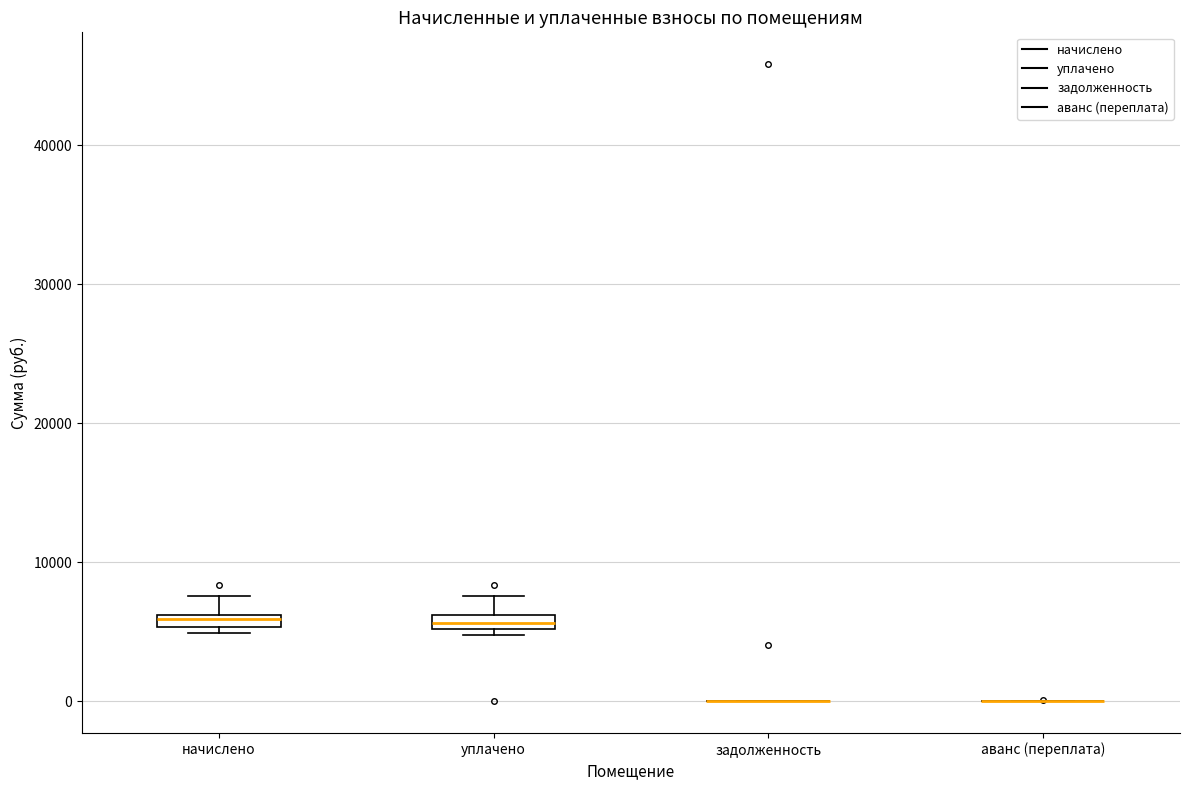

Where does the upper whisker of the box for начислено end on the y-axis? The values are not printed on the chart, so give them approximately, as read against the axis.

8000